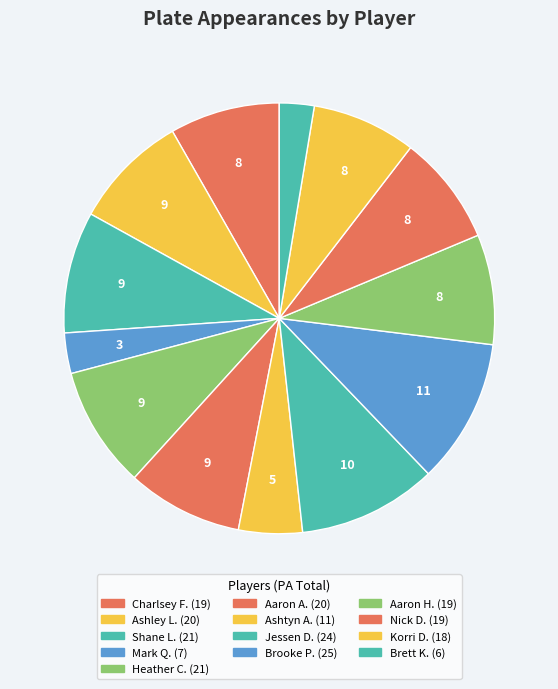

To the nearest percent, what is the average slice percentage?

8%